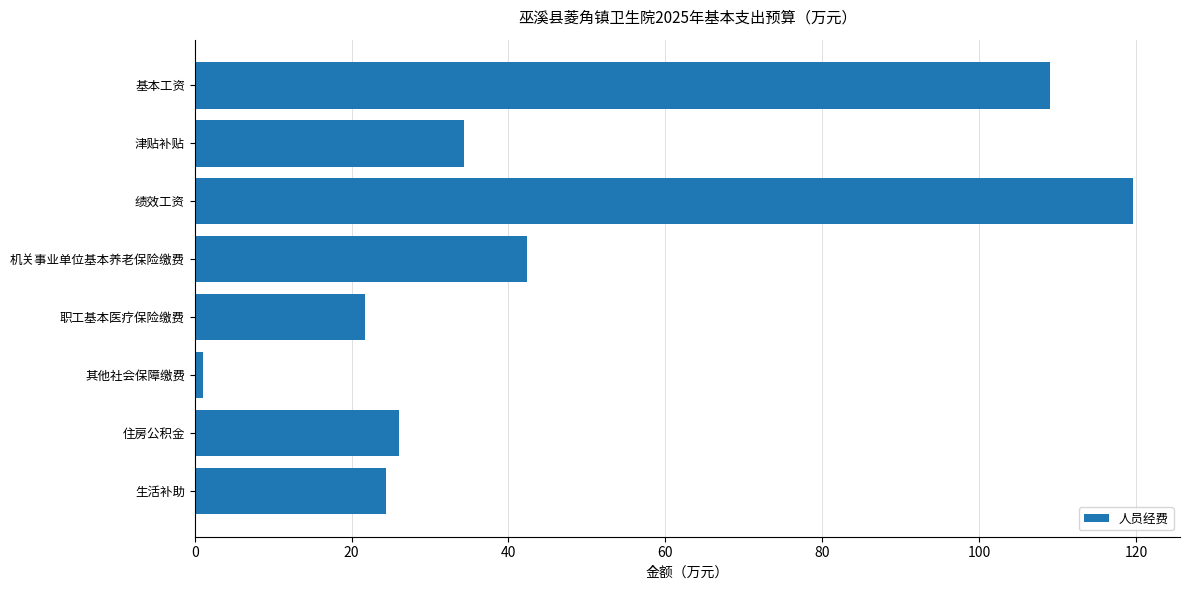

Is it true that the value at 基本工资 is 109.1?

True